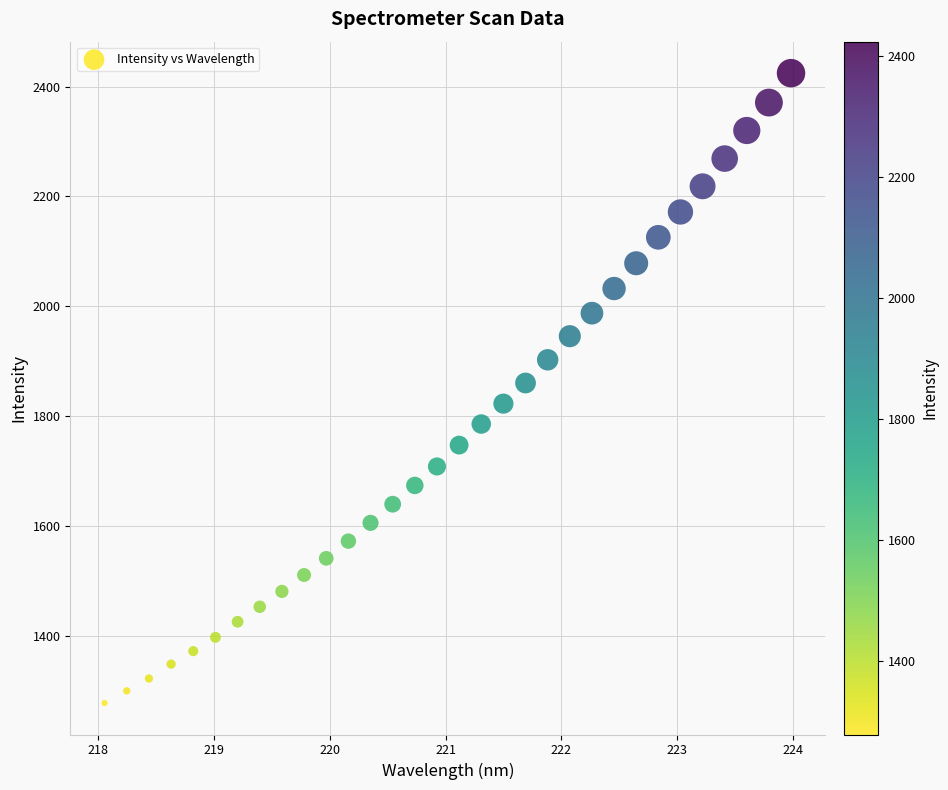

What is the range of Y values (max minus min)?

1146.0